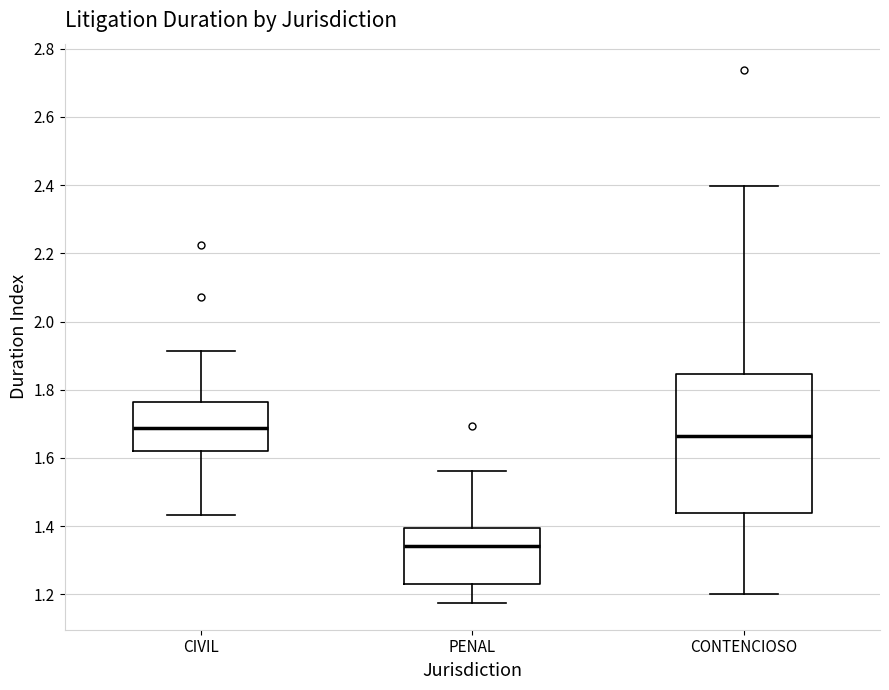

Reading left to right, transcribe this box plot: for each box, give where its median line is, the range the box spans, and where its two whiskers end, as read against the y-axis. The values are not printed on the chart, so give them approximately, as read against the axis.

CIVIL: median 1.68, box 1.62 to 1.76, whiskers 1.44 to 1.92
PENAL: median 1.34, box 1.24 to 1.40, whiskers 1.18 to 1.56
CONTENCIOSO: median 1.66, box 1.44 to 1.84, whiskers 1.20 to 2.40